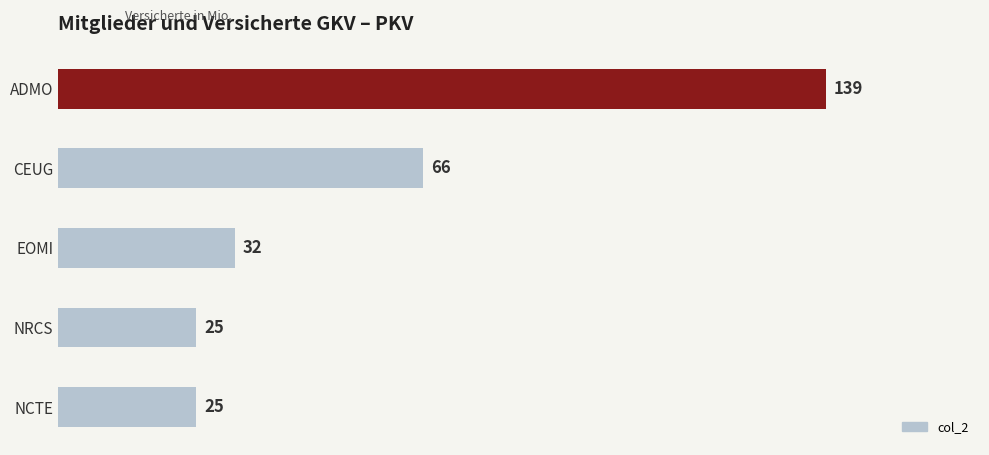

Is it true that the value at CEUG is 66?

True